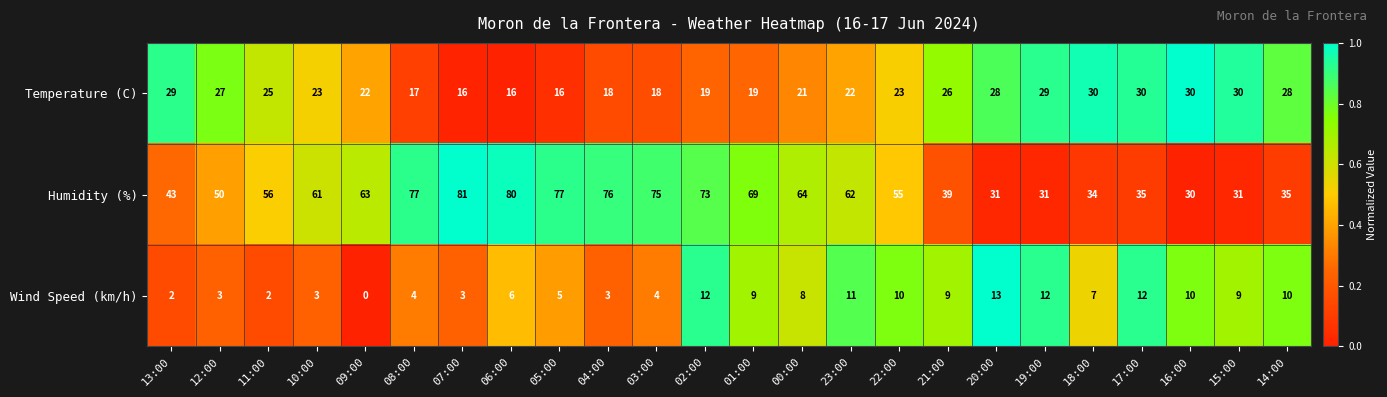

What is the difference between the Temperature (C) values at 20:00 and 04:00?

10